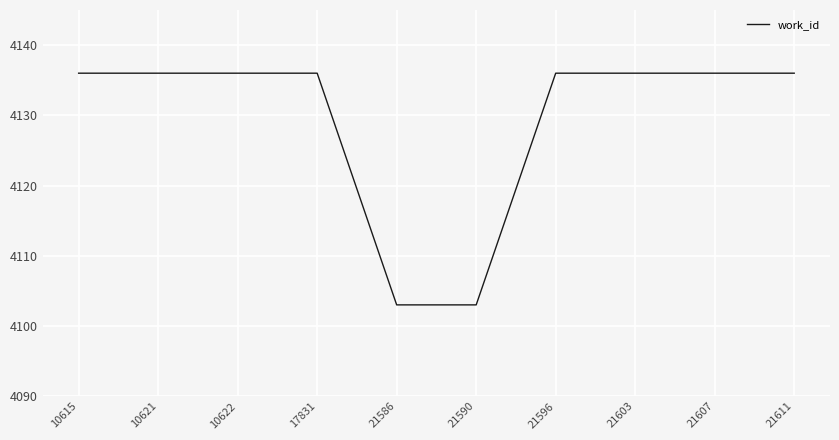

What value does the data have at 21590, to the nearest 10?

4100